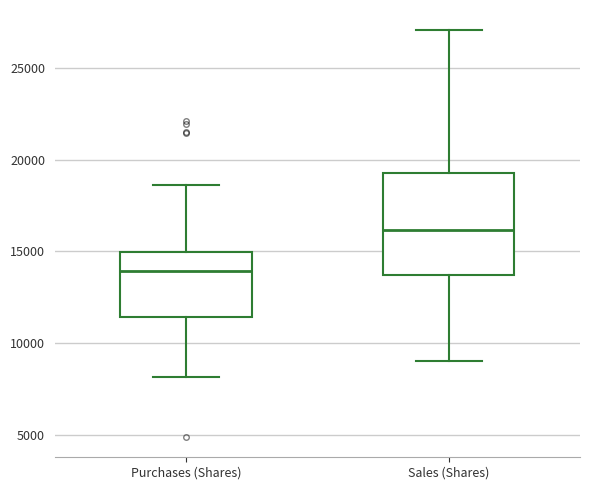

Which box has the lowest median line?

Purchases (Shares)